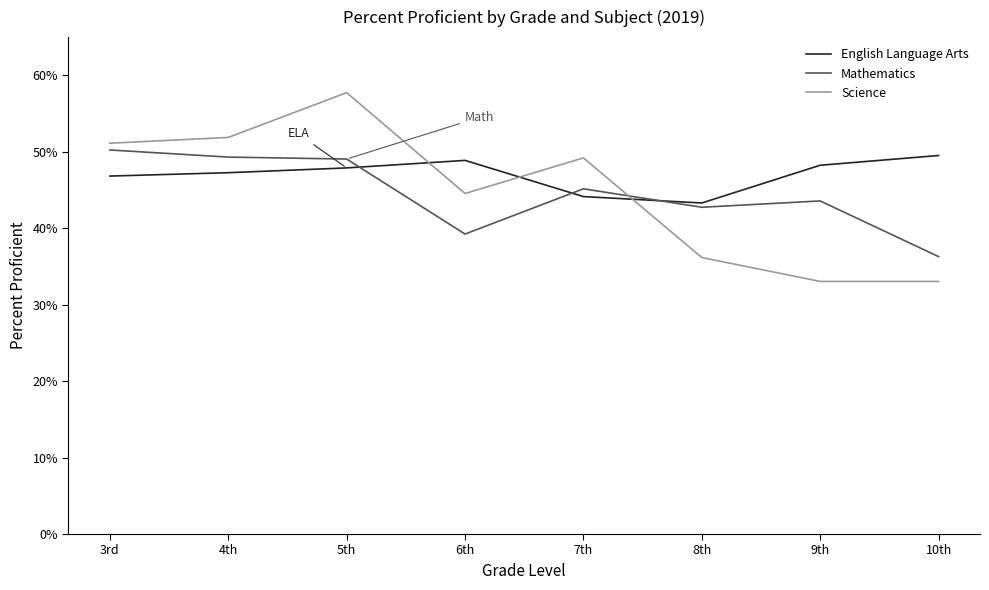

What is the minimum value for English Language Arts?

0.4